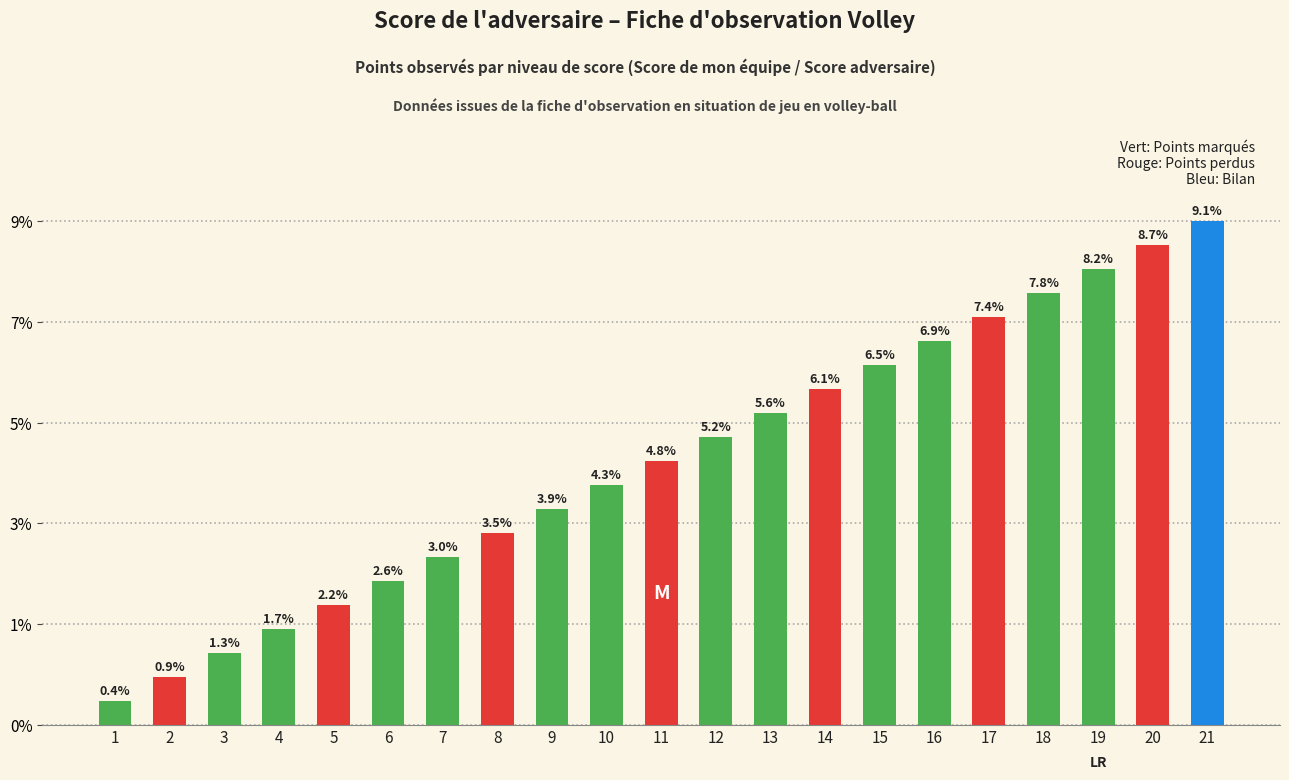

Rank the categories by value from highest to lowest.

21, 20, 19, 18, 17, 16, 15, 14, 13, 12, 11, 10, 9, 8, 7, 6, 5, 4, 3, 2, 1